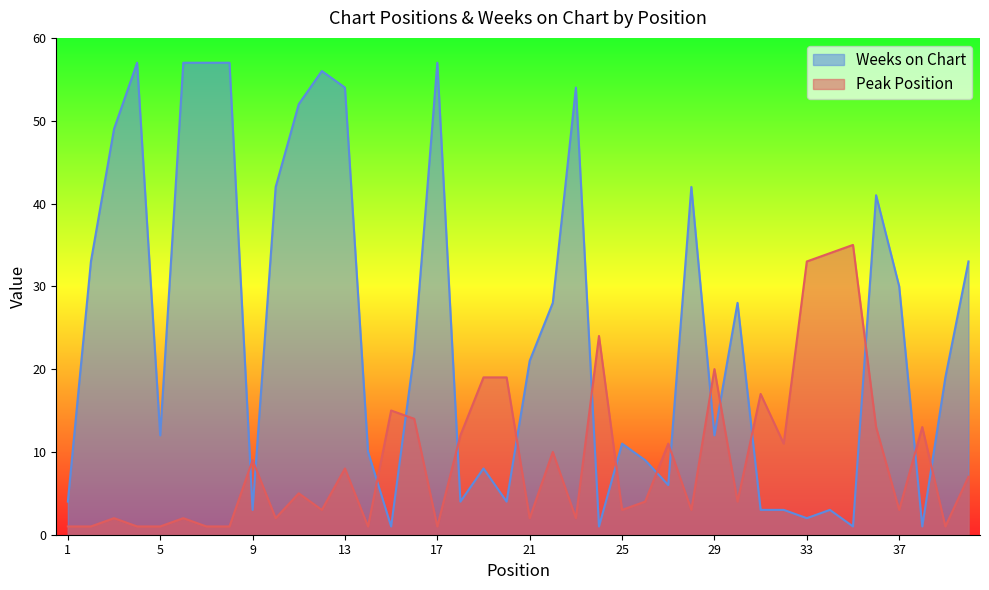

Reading right to left, extract all data points from this chart.

Peak Position: 7	1	13	3	13	35	34	33	11	17	4	20	3	11	4	3	24	2	10	2	19	19	12	1	14	15	1	8	3	5	2	9	1	1	2	1	1	2	1	1
Weeks on Chart: 33	19	1	30	41	1	3	2	3	3	28	12	42	6	9	11	1	54	28	21	4	8	4	57	22	1	10	54	56	52	42	3	57	57	57	12	57	49	33	4